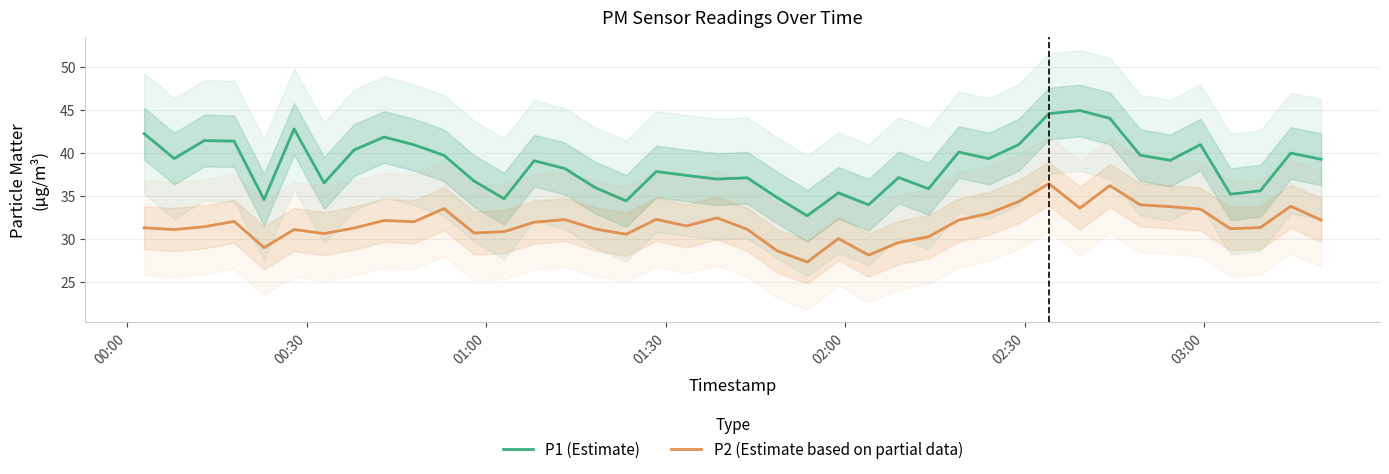

True or false: P2 (Estimate based on partial data) and P1 (Estimate) intersect in this chart.

False